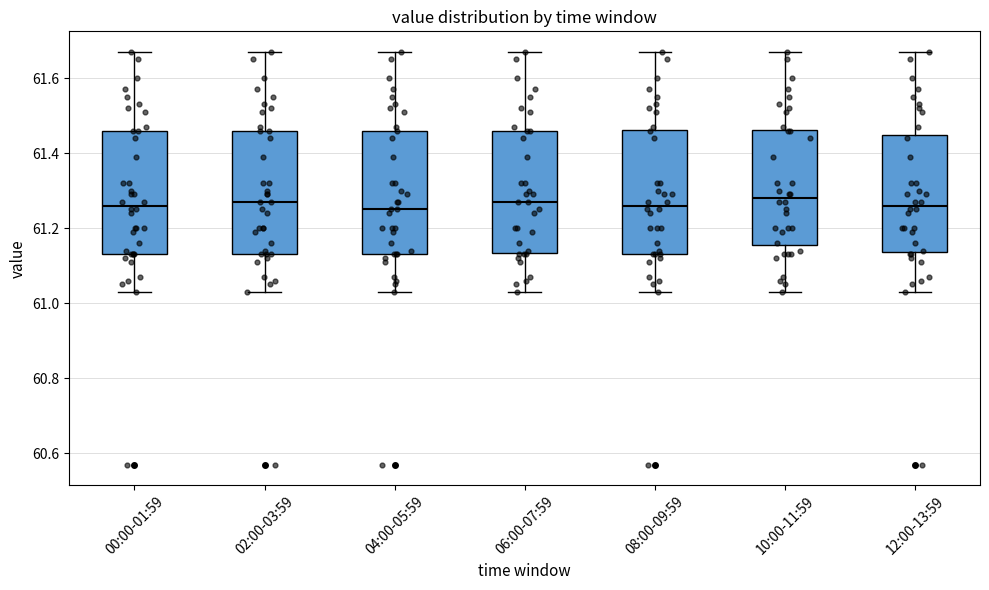

Where is the lower edge of the box for 00:00-01:59 on the y-axis? The values are not printed on the chart, so give them approximately, as read against the axis.

61.14